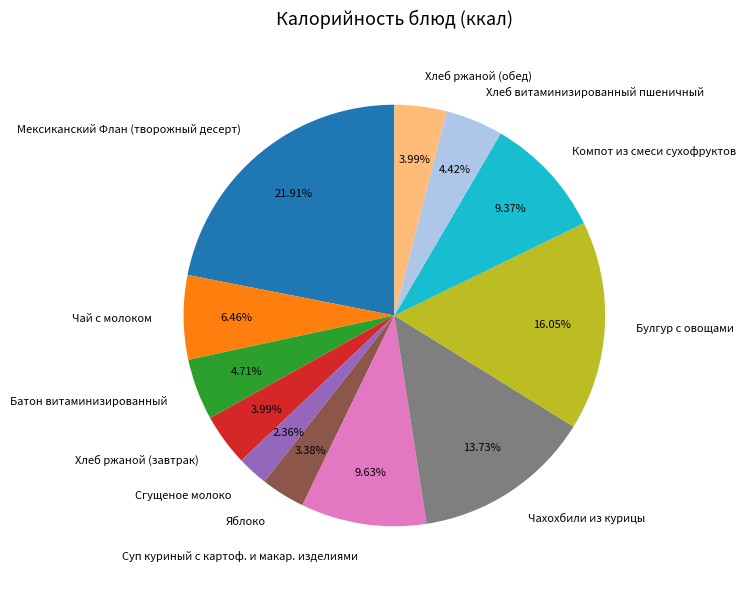

Does Булгур с овощами represent more than half of the total?

No